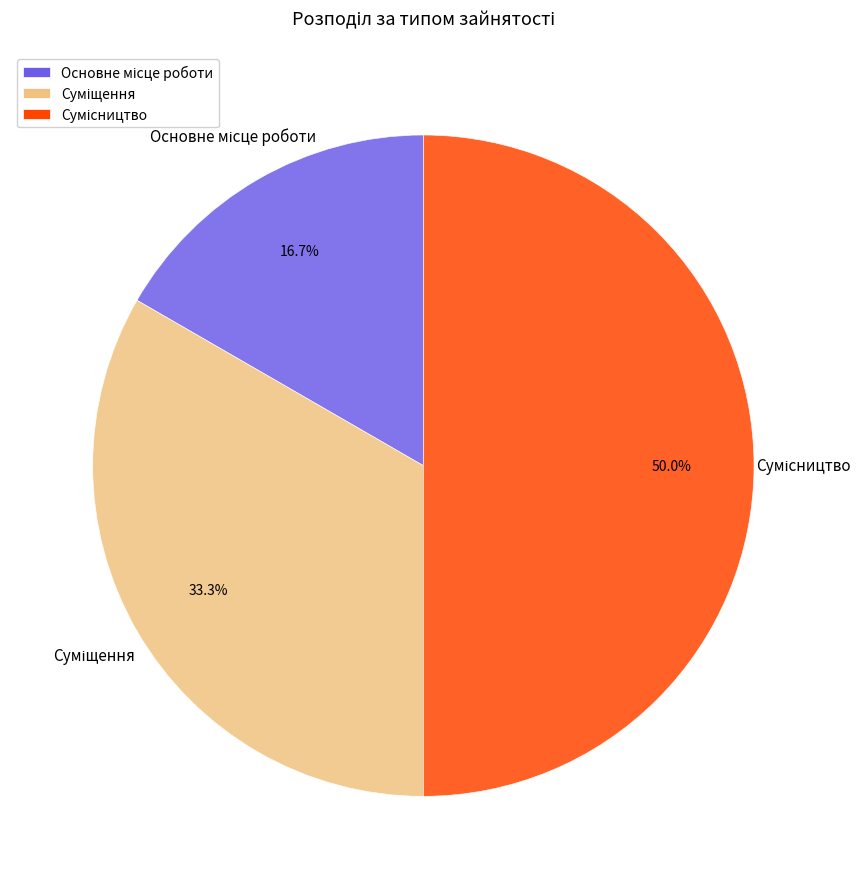

Does any single category account for the majority?

No